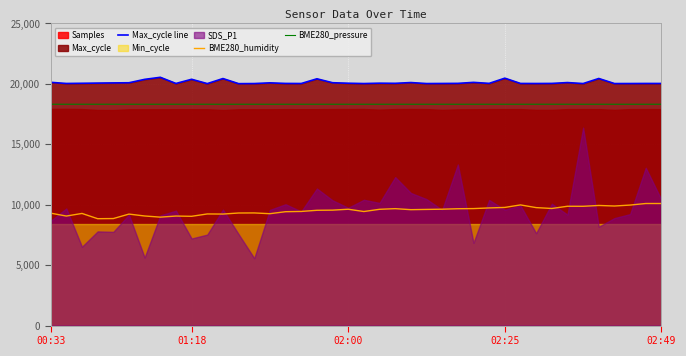

True or false: BME280_pressure and Max_cycle line cross at least once.

False